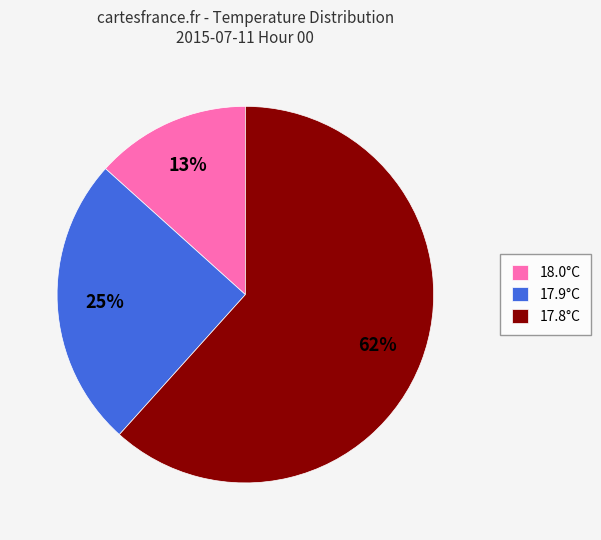

Is the sum of 18.0°C and 17.8°C greater than half?

Yes